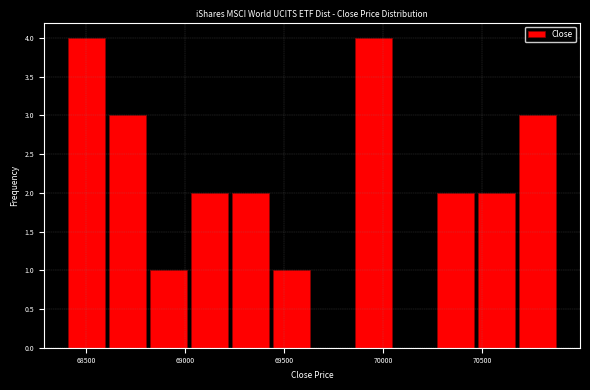

How tall is the bar that spans 70250 to 70450 on the x-axis? Neither the bar edges nor the heights are printed on the chart, so give them approximately, as read against the axes.

2